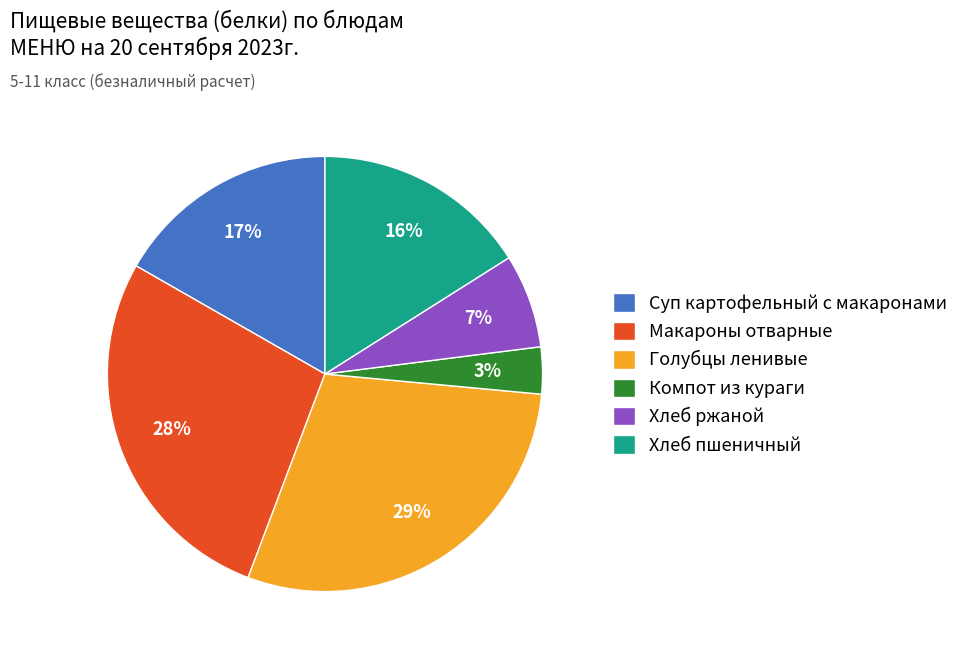

Which slice is the smallest?

Компот из кураги